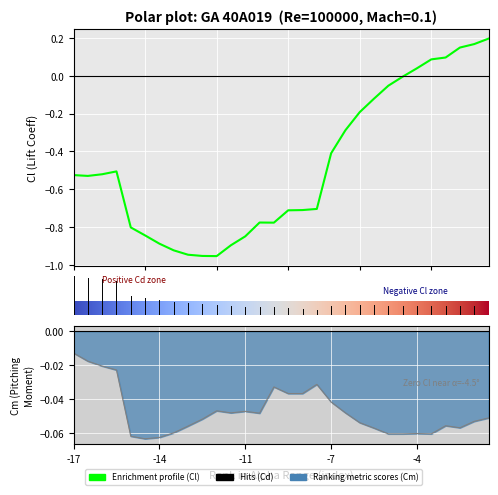

The value of Cm at 9 is -0.1. True or false?

True